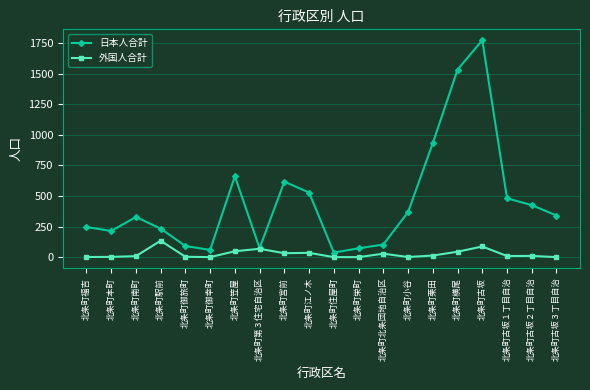

Which series has the largest range (max minus min)?

日本人合計